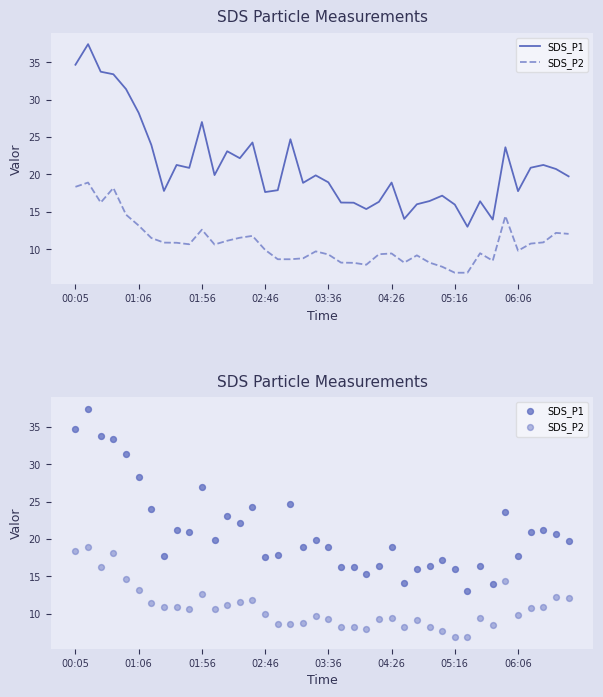

Which series has the largest Y range (max minus min)?

SDS_P1